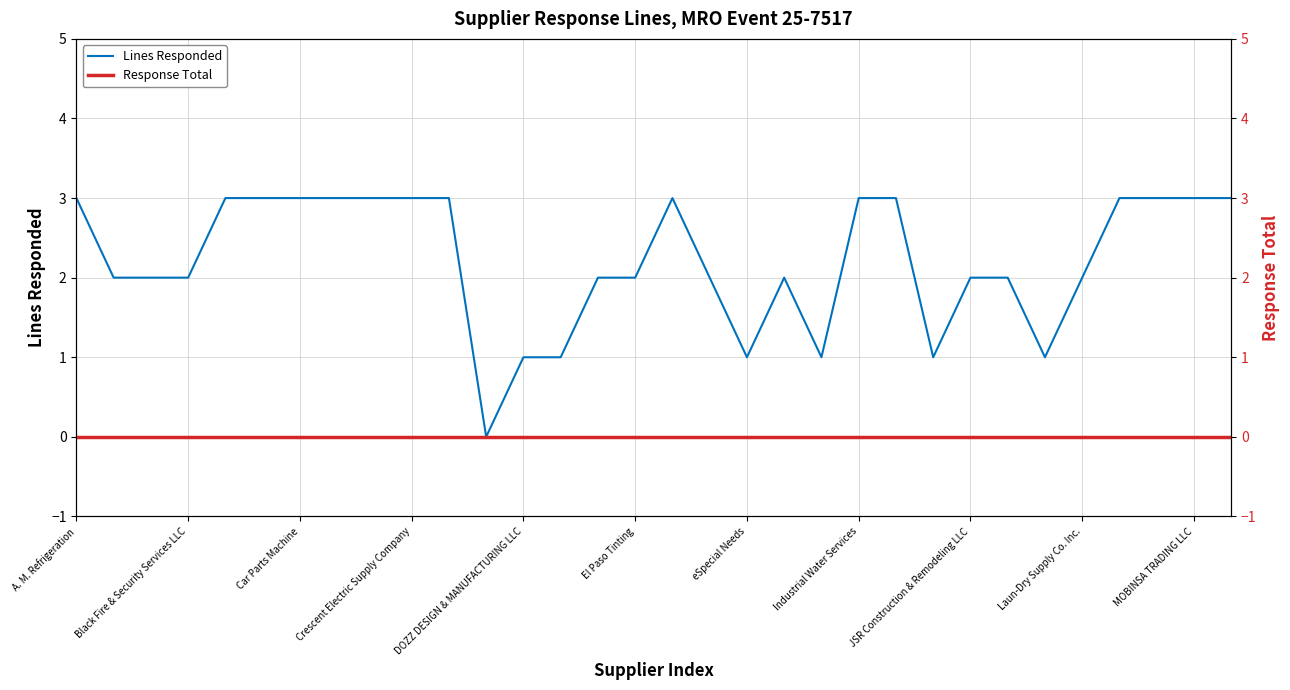

At which category is the sum across all series the highest?

A. M. Refrigeration